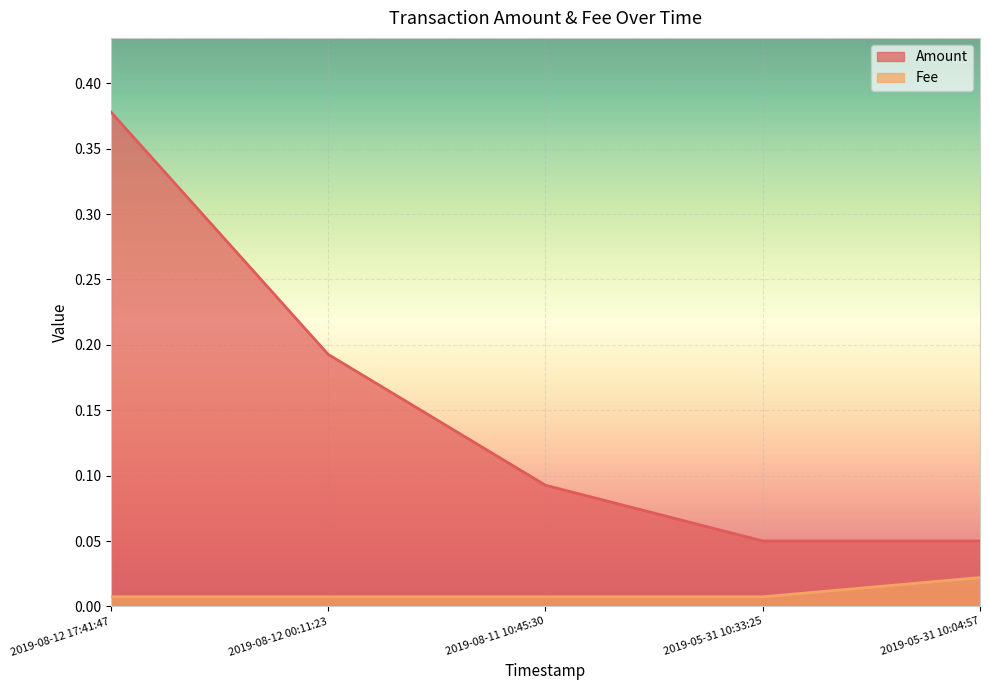

True or false: Amount and Fee cross at least once.

False